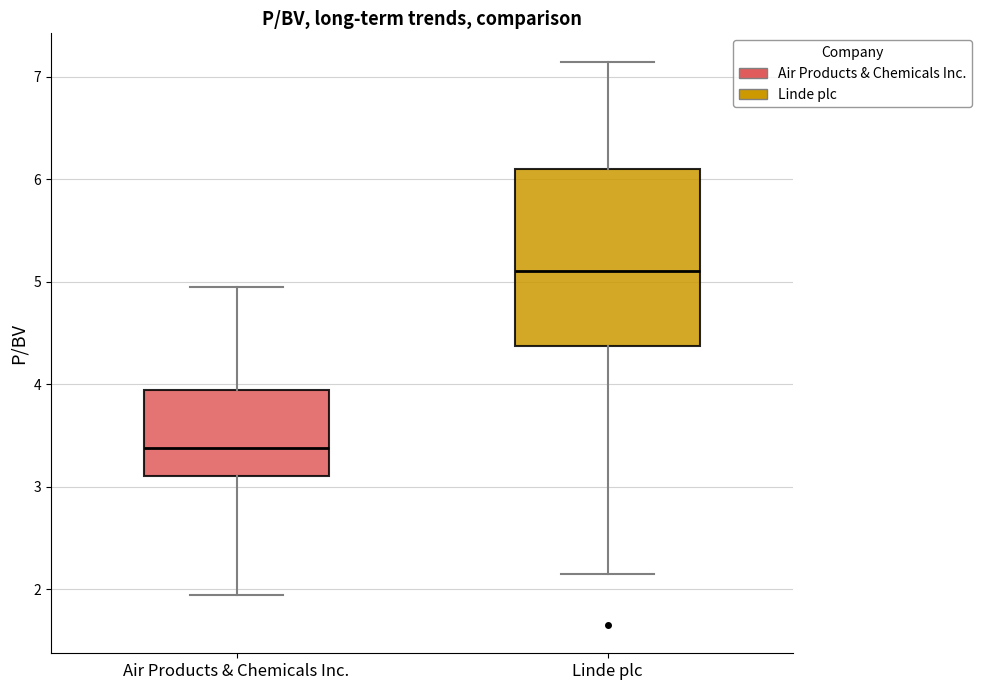

Which box has the highest median line?

Linde plc